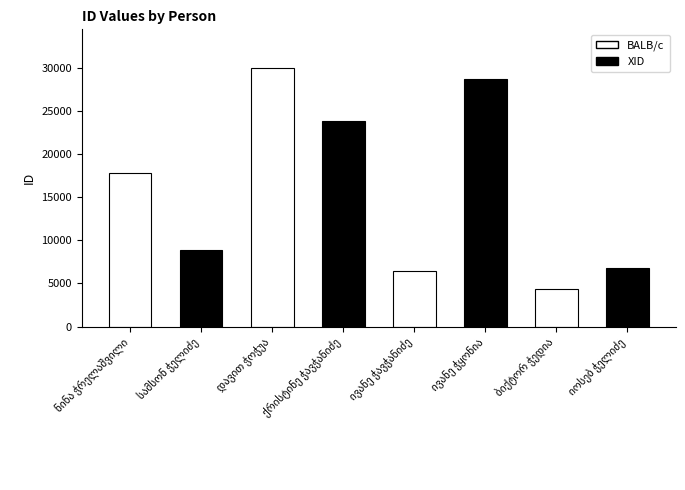

What is the difference between the values at ნინა ჭრელაშვილი and დავით ჭოჭუა?

12150